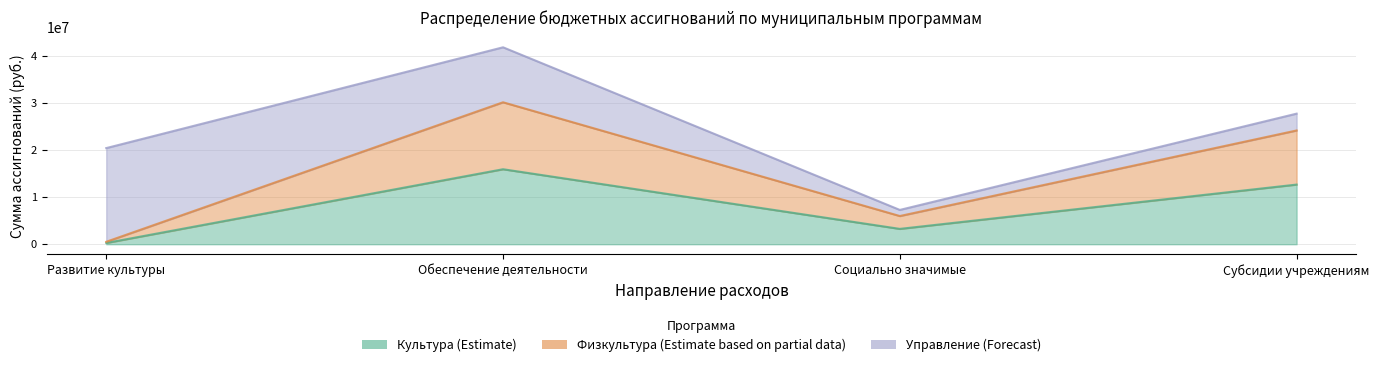

What position from the left is Социально значимые?

3